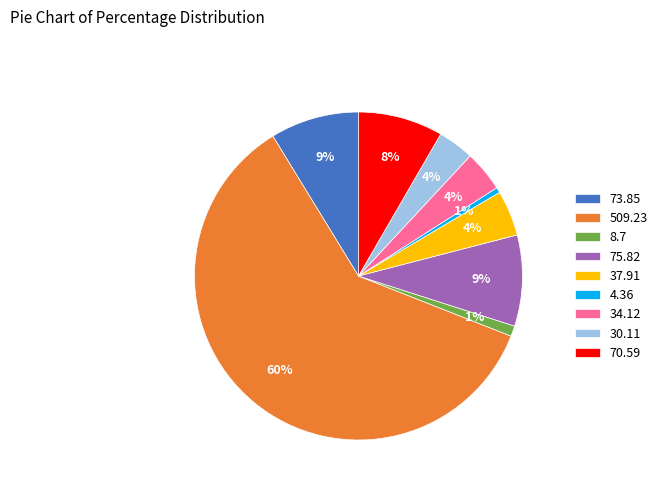

Combined, do 8.7 and 30.11 account for over 50%?

No